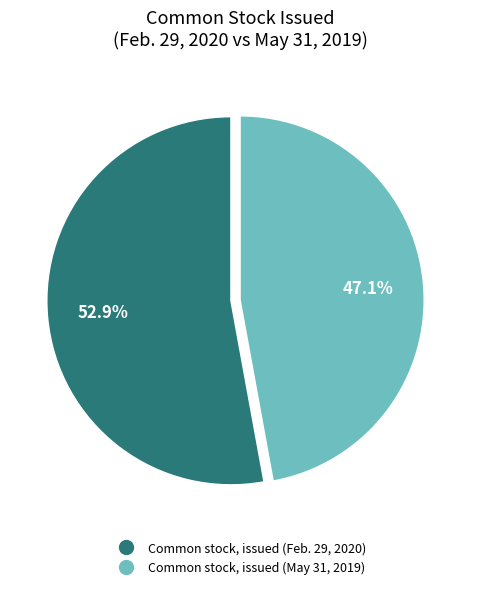

What is the largest slice in the pie chart?

Common stock, issued (Feb. 29, 2020)